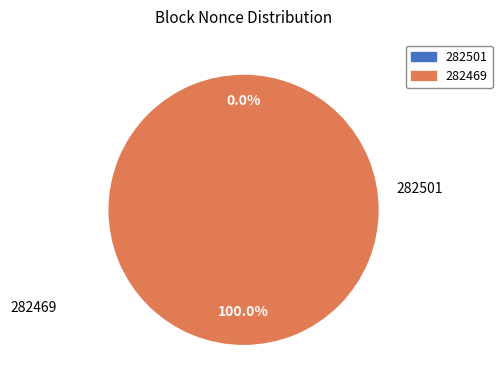

To the nearest percent, what percentage of the pie is 282469?

100%